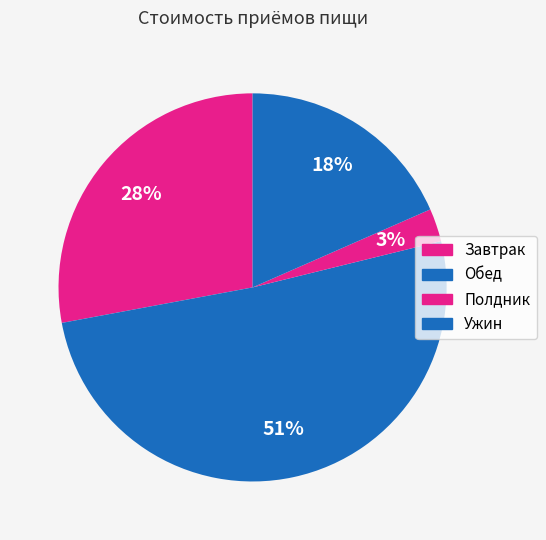

Approximately how many times larger is the value at Обед compared to Завтрак?

1.8